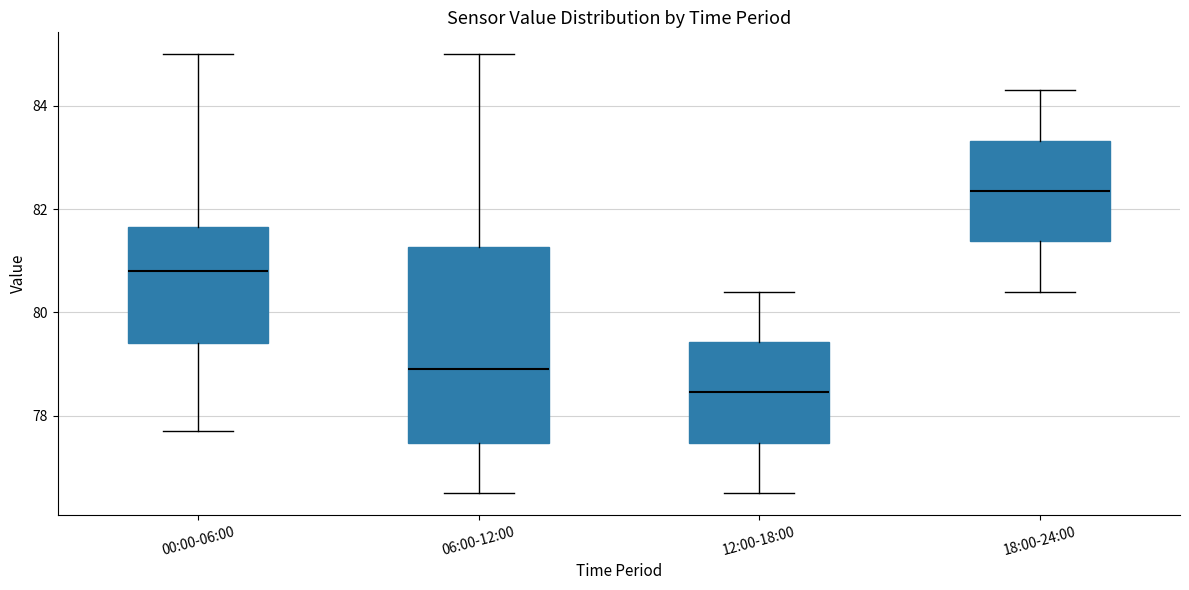

Comparing the boxes themselves (not the whiskers), which one is the tallest?

06:00-12:00